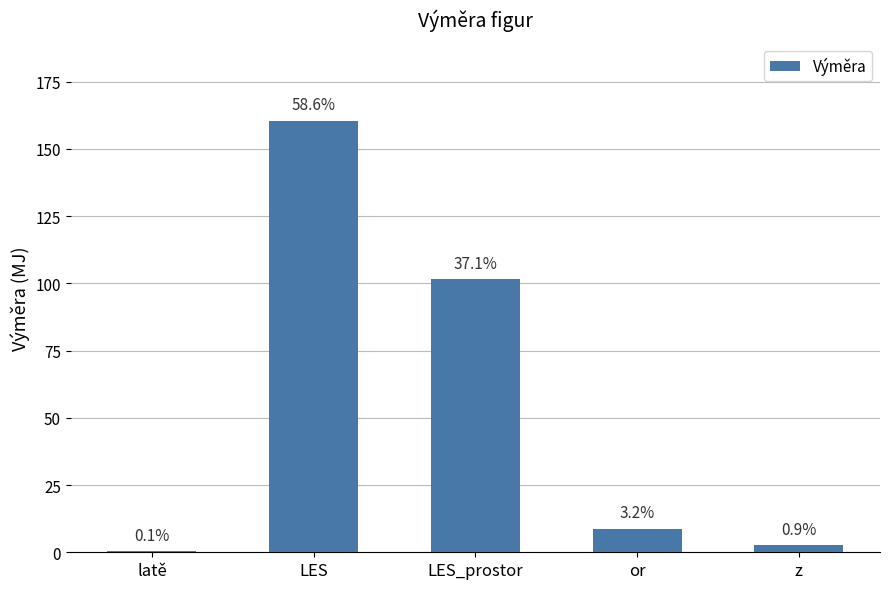

Are the bars horizontal?

No